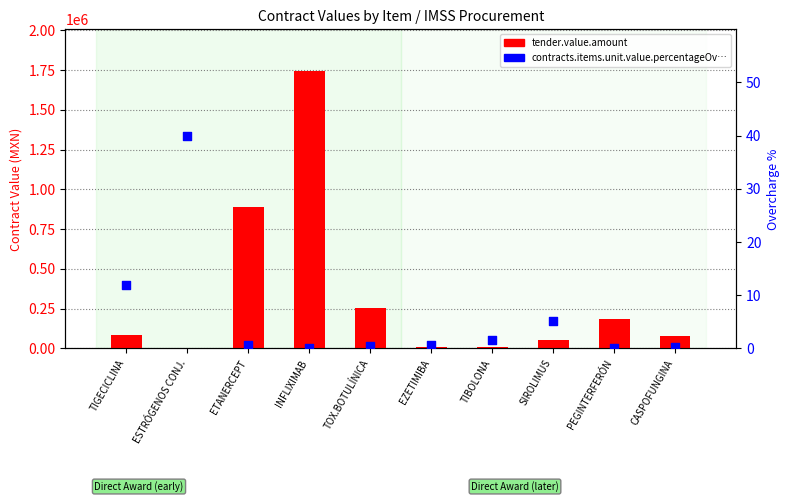

Which series has the largest Y range (max minus min)?

tender.value.amount